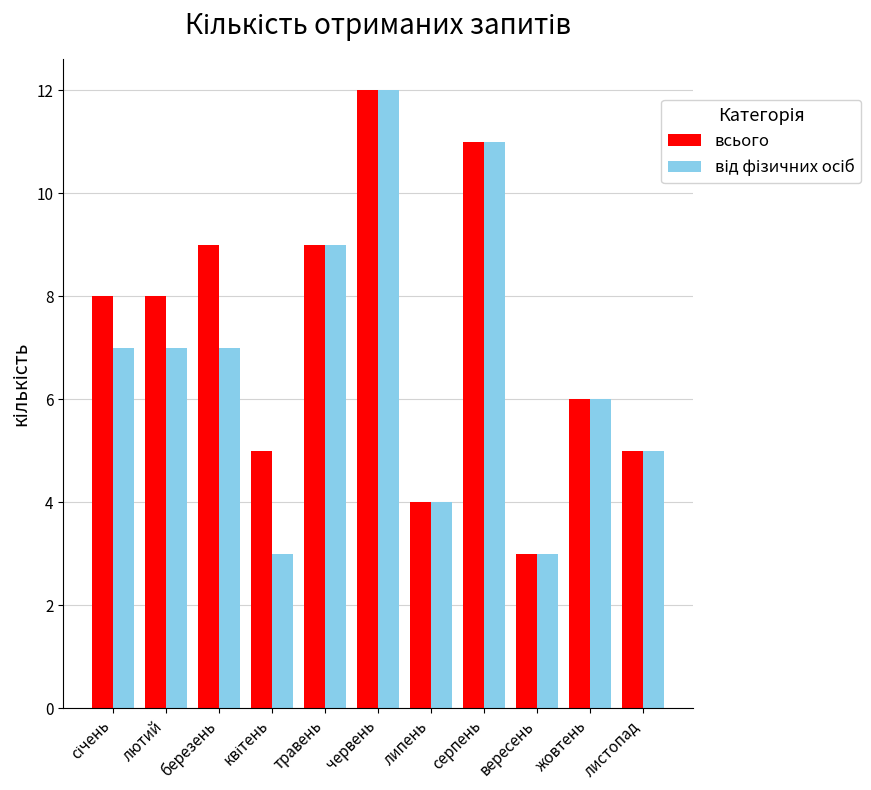

Which series has the largest total across all categories?

всього